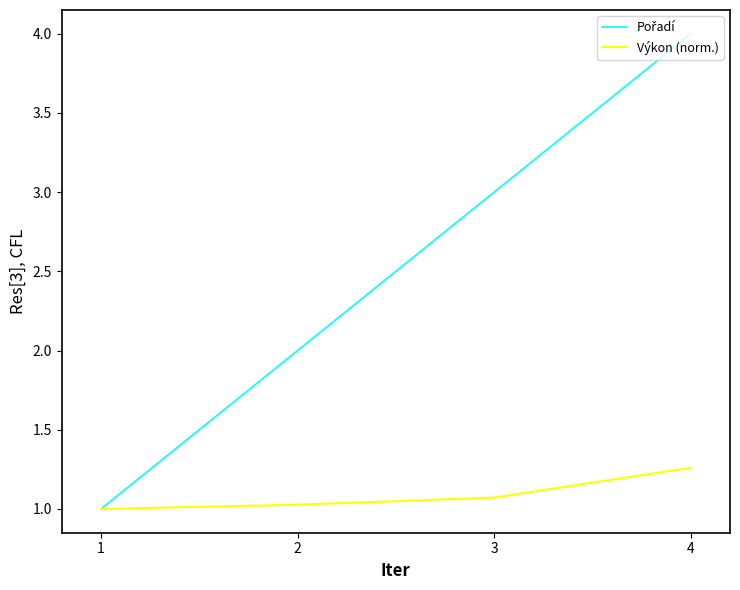

Which category has the highest value across all series?

4